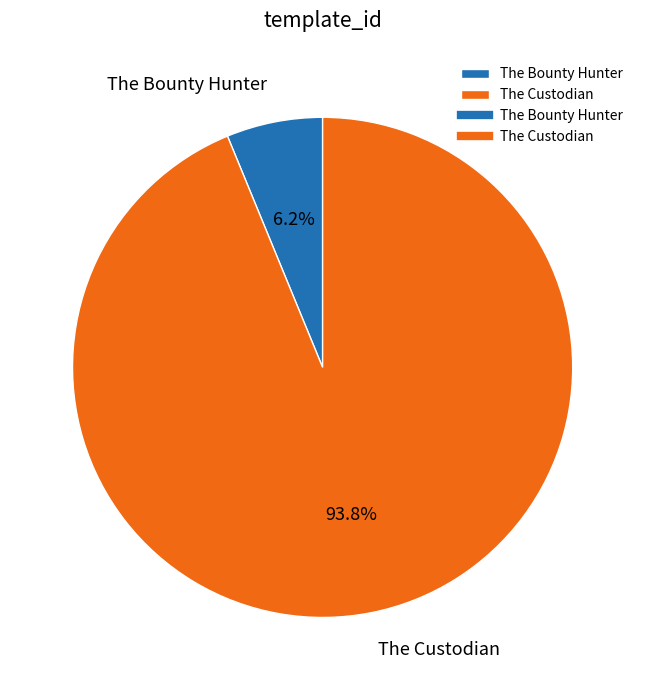

Which category has the biggest portion of the pie?

The Custodian